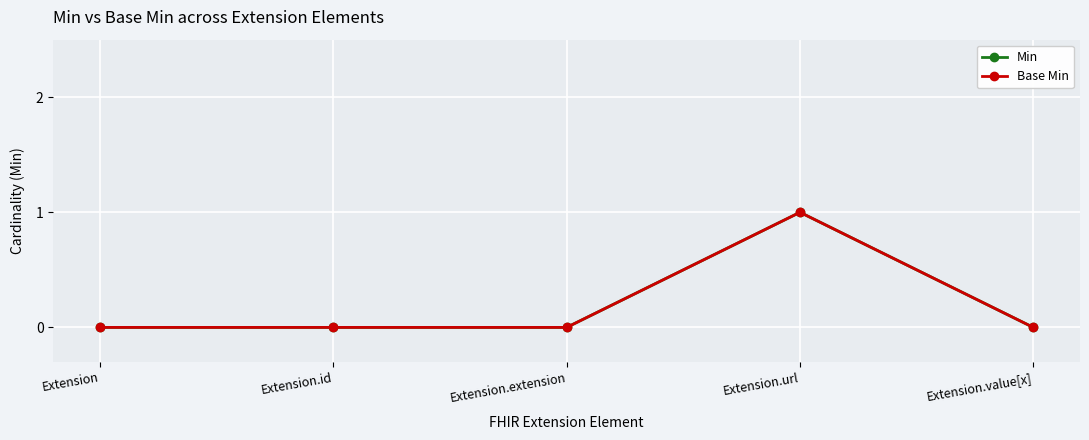

At which category does the chart reach its minimum across all series?

Extension